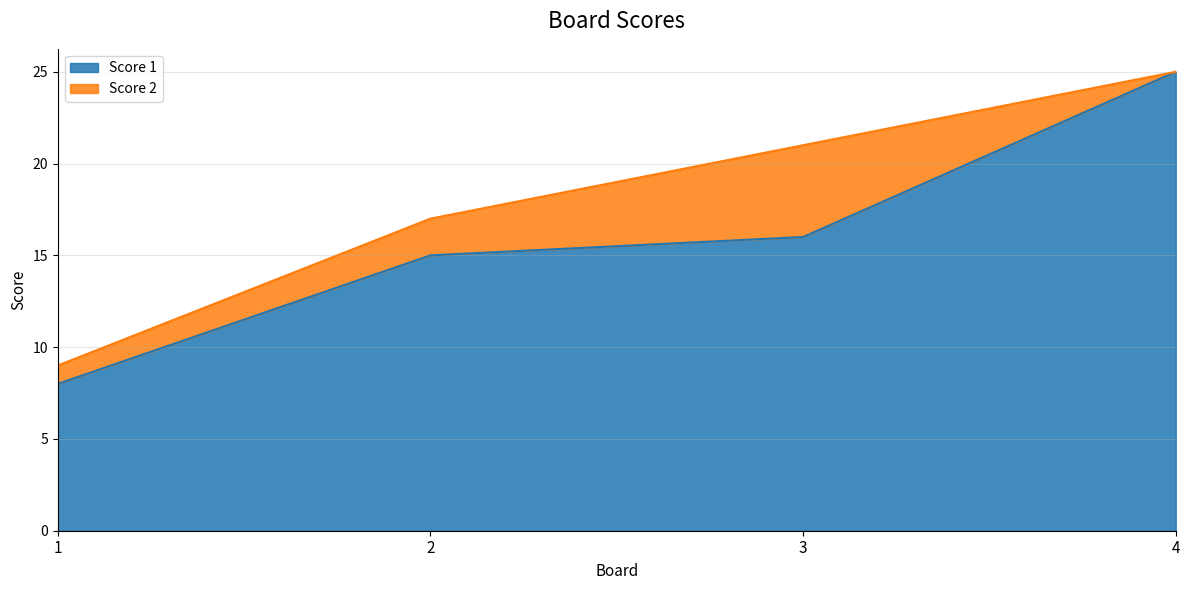

Read the value at 2.

15